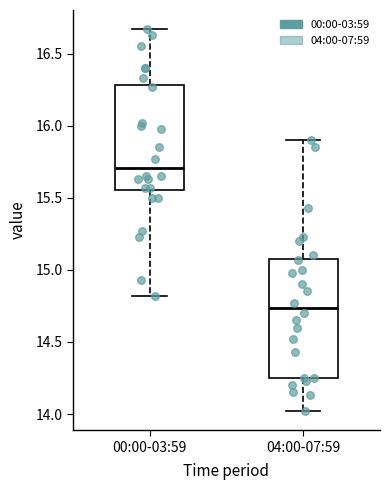

Comparing the boxes themselves (not the whiskers), which one is the tallest?

04:00-07:59